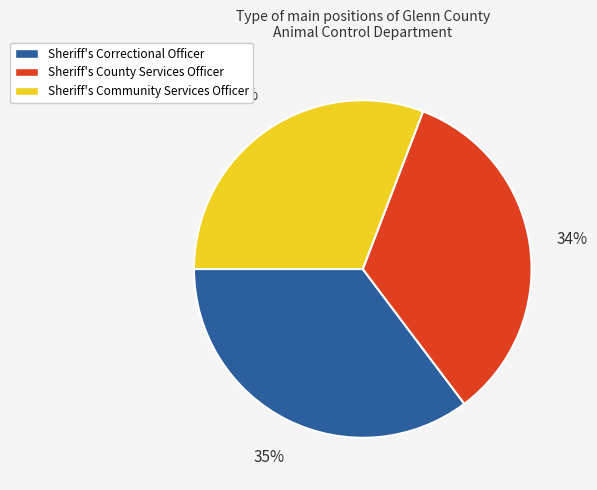

Rank the categories by value from lowest to highest.

Sheriff's Community Services Officer, Sheriff's County Services Officer, Sheriff's Correctional Officer